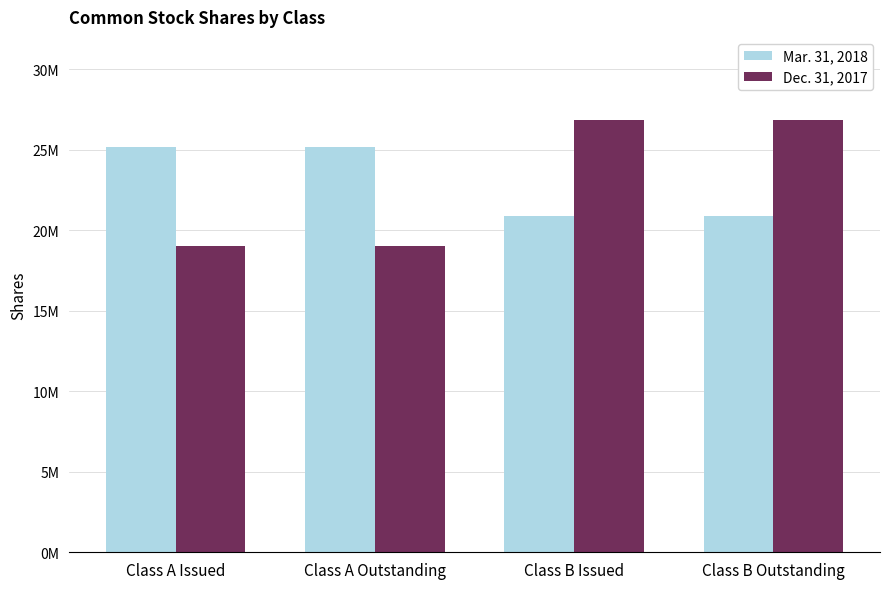

What is the label of the 3rd bar from the left?

Class B Issued